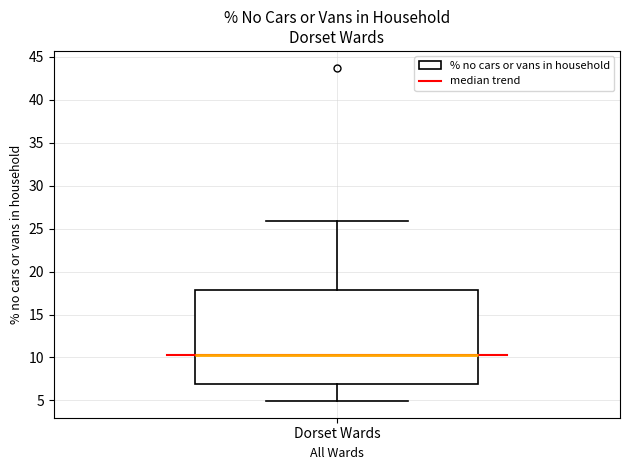

Where is the lower edge of the box for Dorset Wards on the y-axis? The values are not printed on the chart, so give them approximately, as read against the axis.

7.0